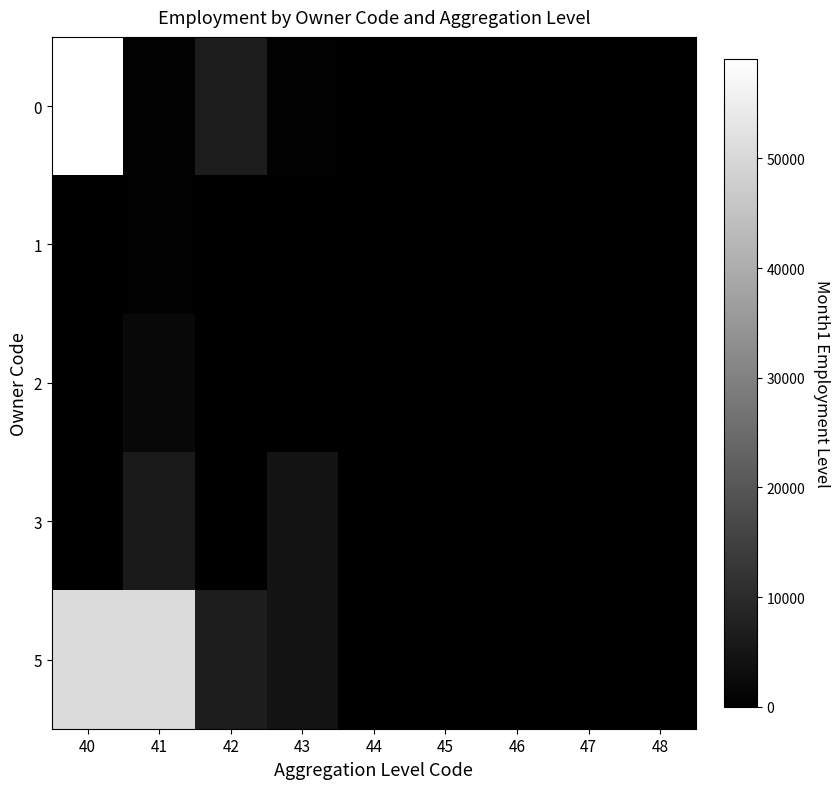

Reading right to left, transcribe all the data shown in this chart.

0: 48=0	47=0	46=0	45=61	44=196	43=248	42=6894	41=358	40=59079
1: 48=0	47=0	46=0	45=0	44=0	43=0	42=0	41=358	40=0
2: 48=0	47=0	46=0	45=0	44=0	43=0	42=0	41=1952	40=0
3: 48=0	47=0	46=0	45=0	44=0	43=4462	42=0	41=6037	40=0
5: 48=0	47=0	46=0	45=88	44=196	43=4399	42=6894	41=50732	40=50732